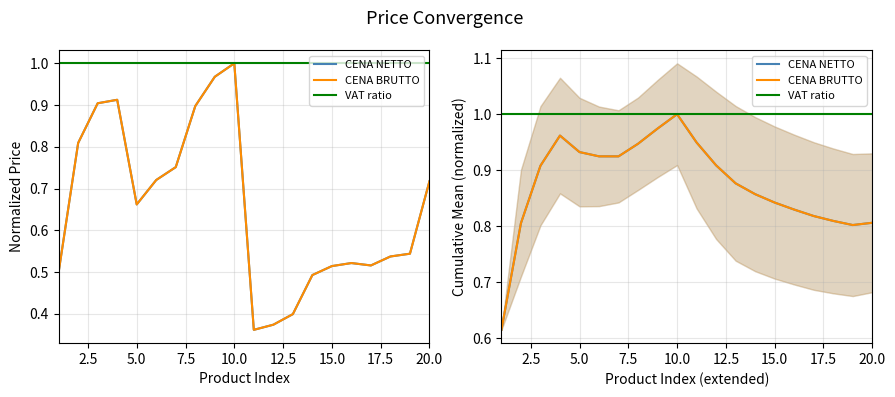

Which series has the largest total across all categories?

VAT ratio